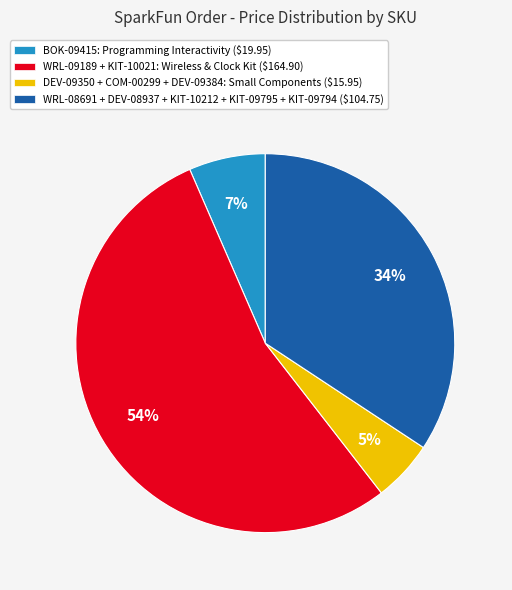

What is the smallest slice in the pie chart?

DEV-09350 + COM-00299 + DEV-09384: Small Components ($15.95)